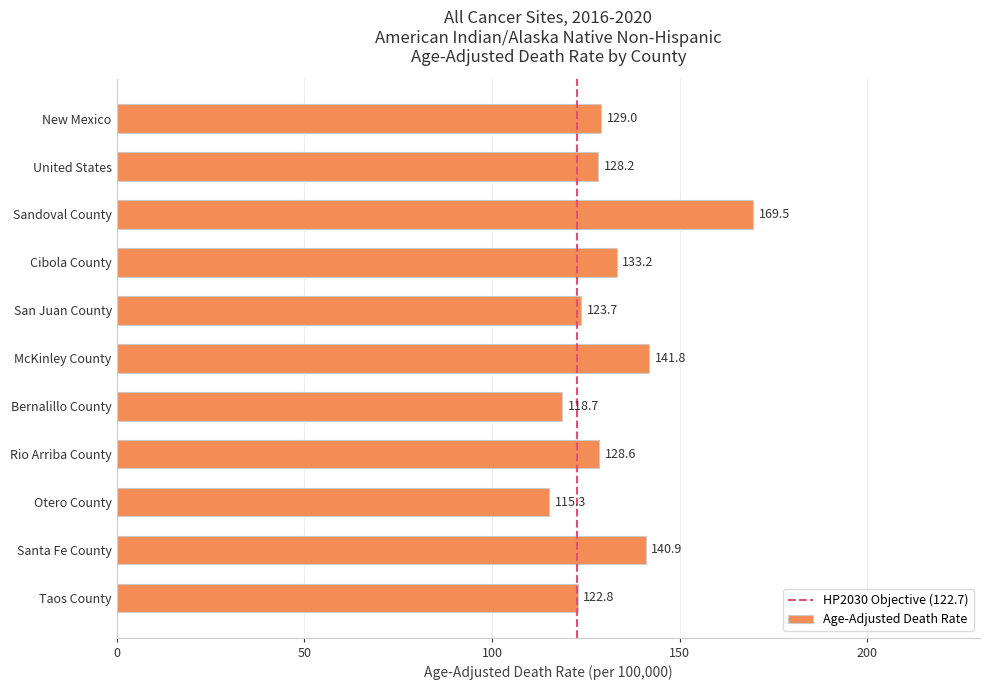

Is it true that the value at Santa Fe County is 39.6?

False